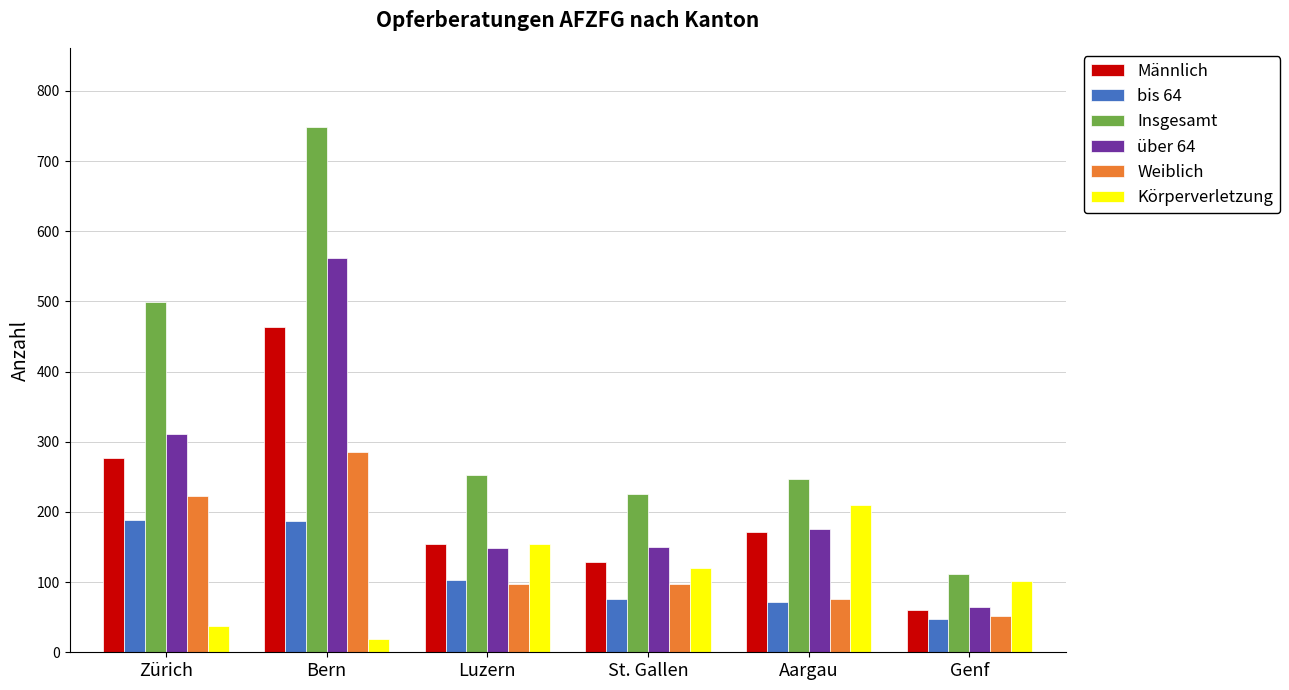

What is the smallest value displayed?

19